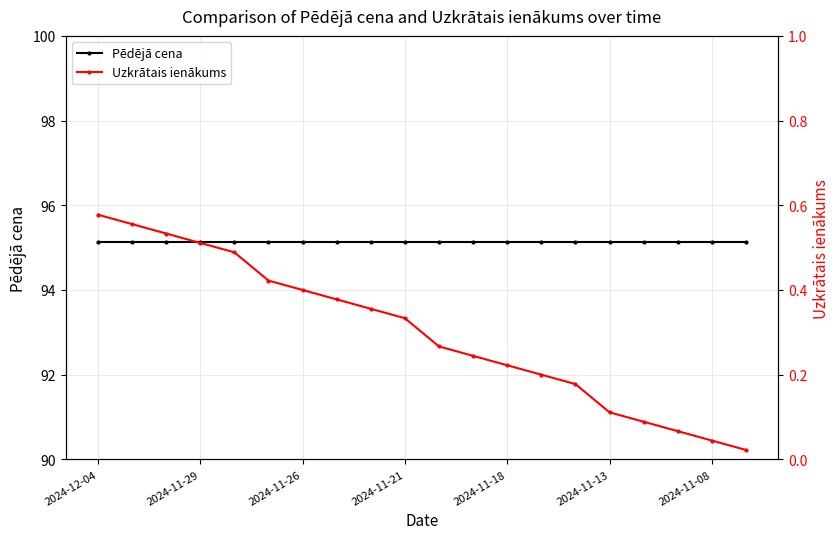

Is it true that Uzkrātais ienākums equals 0.7 at 2024-11-18?

False